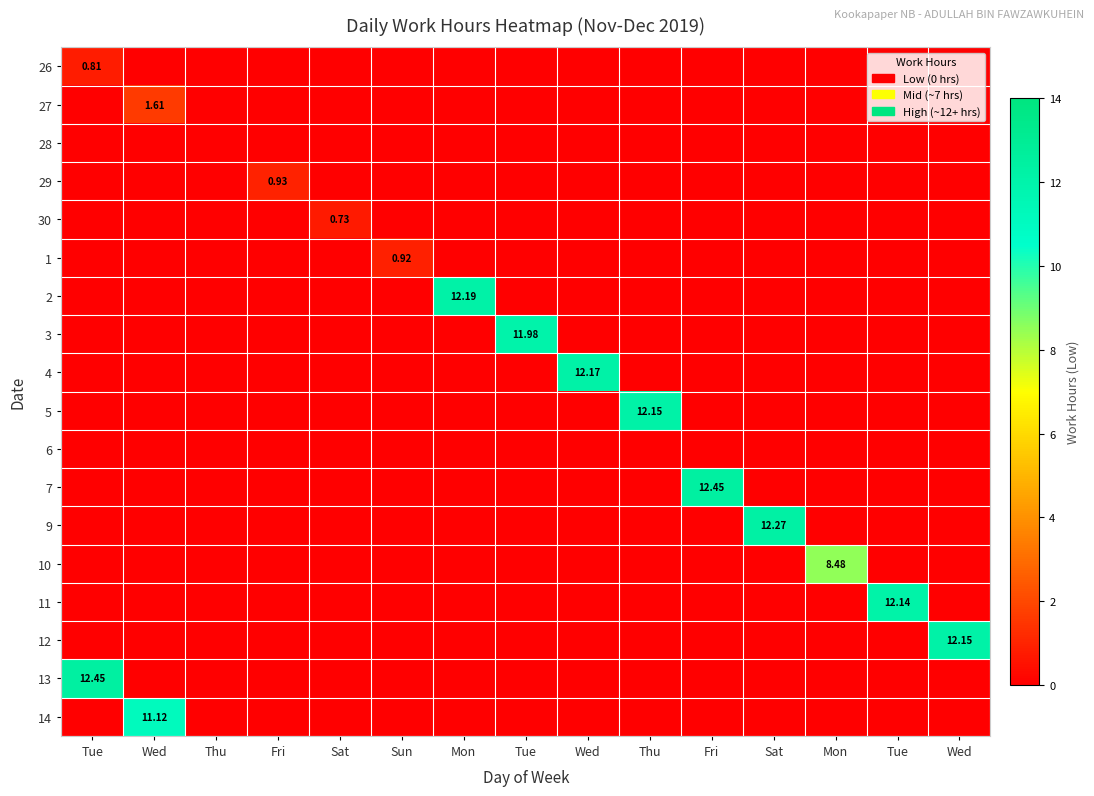

How many categories are shown in the chart?

15